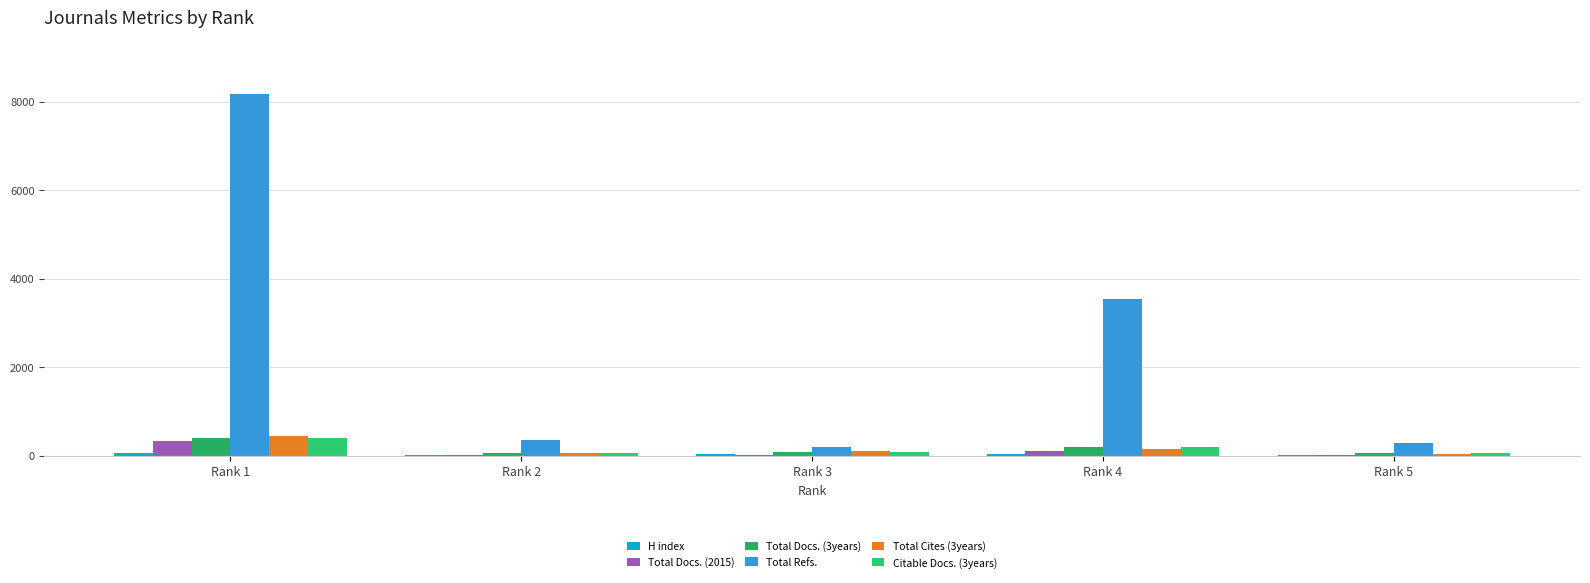

Count the number of data series in this chart.

6